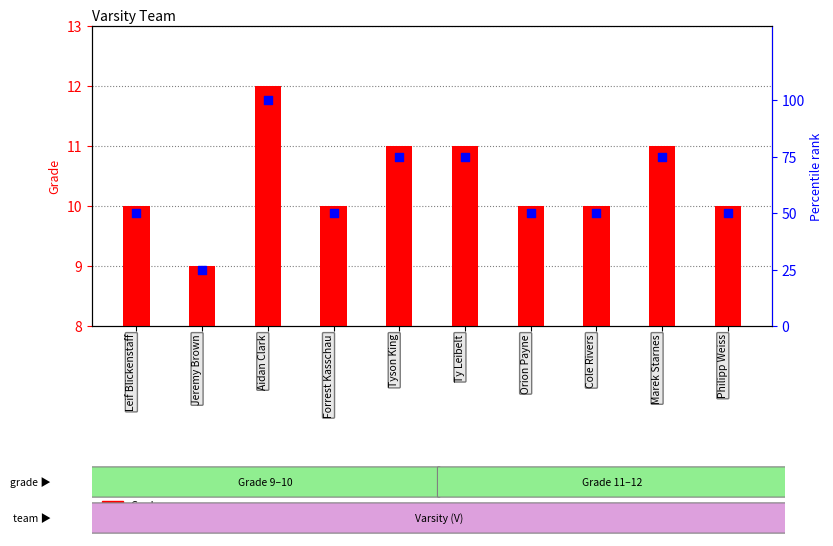

What is the total value across all series at Cole Rivers?

60